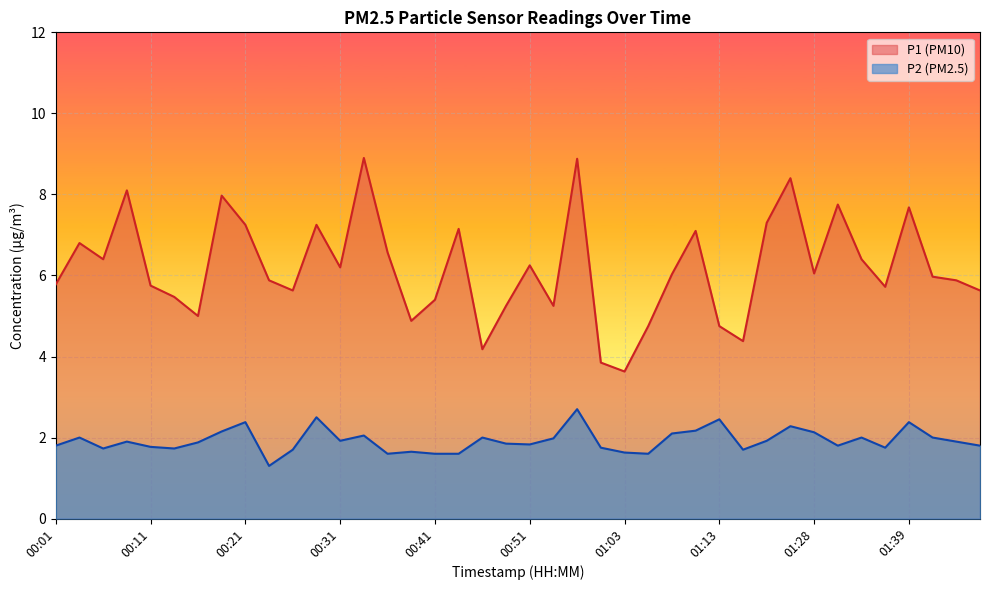

Which series changed the most between 00:23 and 01:10?

P1